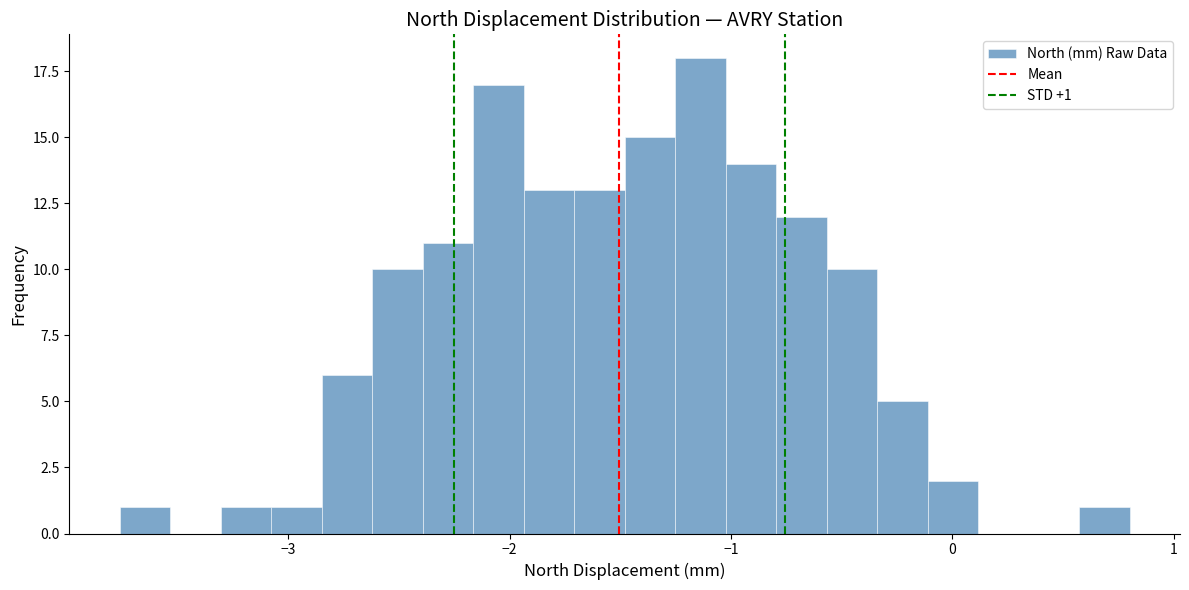

Around what value on the x-axis is the tallest bar? Give the approximate position of its centre, as read against the axis.

-1.1